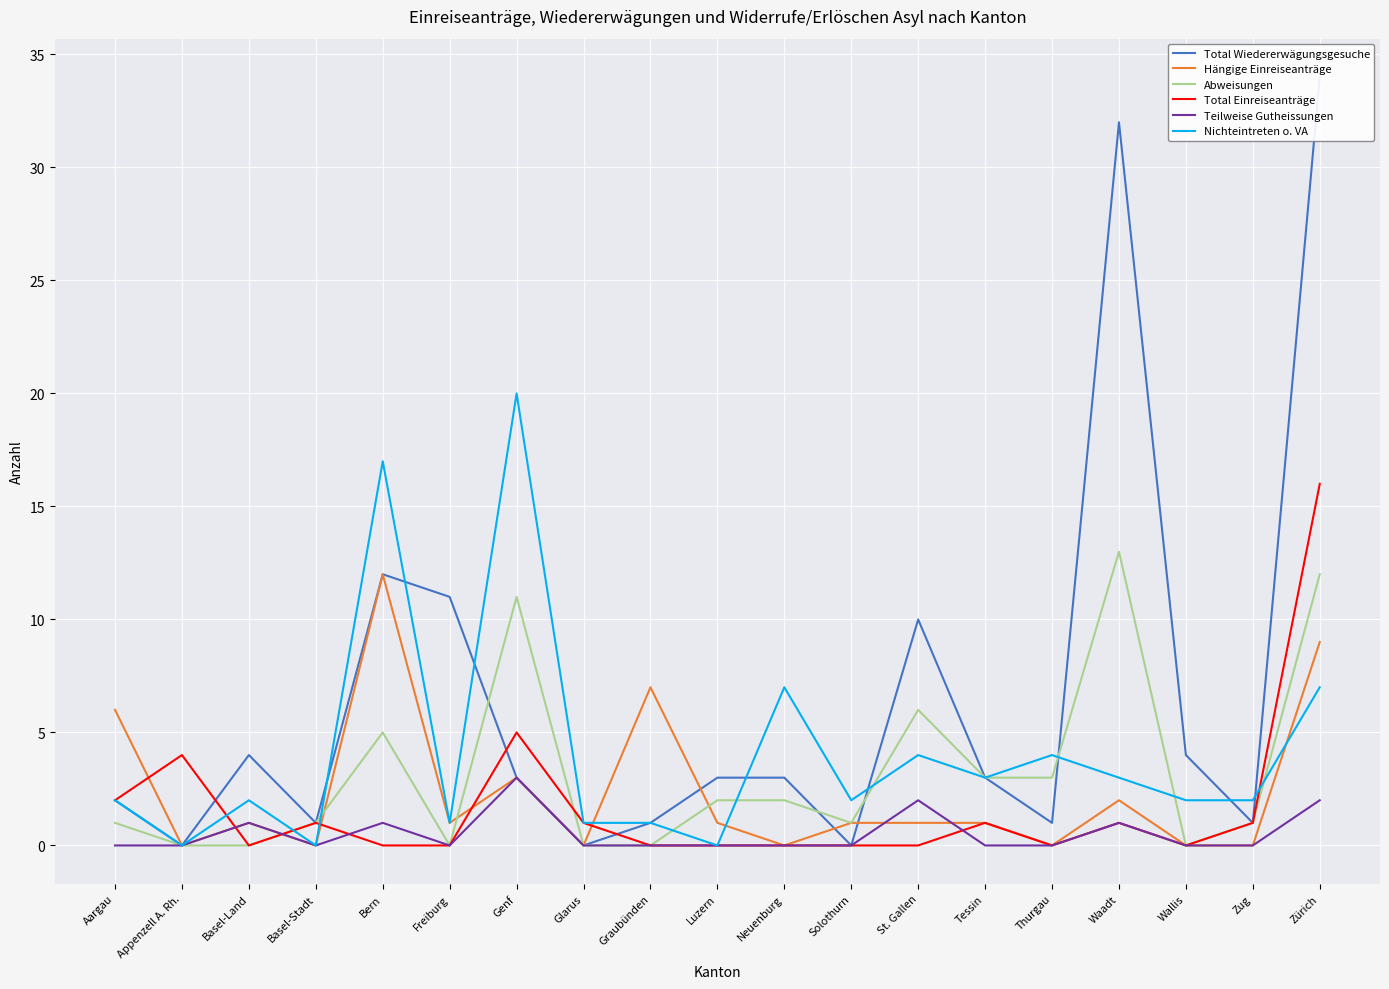

Reading left to right, extract all data points from this chart.

Total Wiedererwägungsgesuche: Aargau=2	Appenzell A. Rh.=0	Basel-Land=4	Basel-Stadt=1	Bern=12	Freiburg=11	Genf=3	Glarus=0	Graubünden=1	Luzern=3	Neuenburg=3	Solothurn=0	St. Gallen=10	Tessin=3	Thurgau=1	Waadt=32	Wallis=4	Zug=1	Zürich=34
Hängige Einreiseanträge: Aargau=6	Appenzell A. Rh.=0	Basel-Land=1	Basel-Stadt=0	Bern=12	Freiburg=1	Genf=3	Glarus=0	Graubünden=7	Luzern=1	Neuenburg=0	Solothurn=1	St. Gallen=1	Tessin=1	Thurgau=0	Waadt=2	Wallis=0	Zug=0	Zürich=9
Abweisungen: Aargau=1	Appenzell A. Rh.=0	Basel-Land=0	Basel-Stadt=1	Bern=5	Freiburg=0	Genf=11	Glarus=0	Graubünden=0	Luzern=2	Neuenburg=2	Solothurn=1	St. Gallen=6	Tessin=3	Thurgau=3	Waadt=13	Wallis=0	Zug=1	Zürich=12
Total Einreiseanträge: Aargau=2	Appenzell A. Rh.=4	Basel-Land=0	Basel-Stadt=1	Bern=0	Freiburg=0	Genf=5	Glarus=1	Graubünden=0	Luzern=0	Neuenburg=0	Solothurn=0	St. Gallen=0	Tessin=1	Thurgau=0	Waadt=1	Wallis=0	Zug=1	Zürich=16
Teilweise Gutheissungen: Aargau=0	Appenzell A. Rh.=0	Basel-Land=1	Basel-Stadt=0	Bern=1	Freiburg=0	Genf=3	Glarus=0	Graubünden=0	Luzern=0	Neuenburg=0	Solothurn=0	St. Gallen=2	Tessin=0	Thurgau=0	Waadt=1	Wallis=0	Zug=0	Zürich=2
Nichteintreten o. VA: Aargau=2	Appenzell A. Rh.=0	Basel-Land=2	Basel-Stadt=0	Bern=17	Freiburg=1	Genf=20	Glarus=1	Graubünden=1	Luzern=0	Neuenburg=7	Solothurn=2	St. Gallen=4	Tessin=3	Thurgau=4	Waadt=3	Wallis=2	Zug=2	Zürich=7